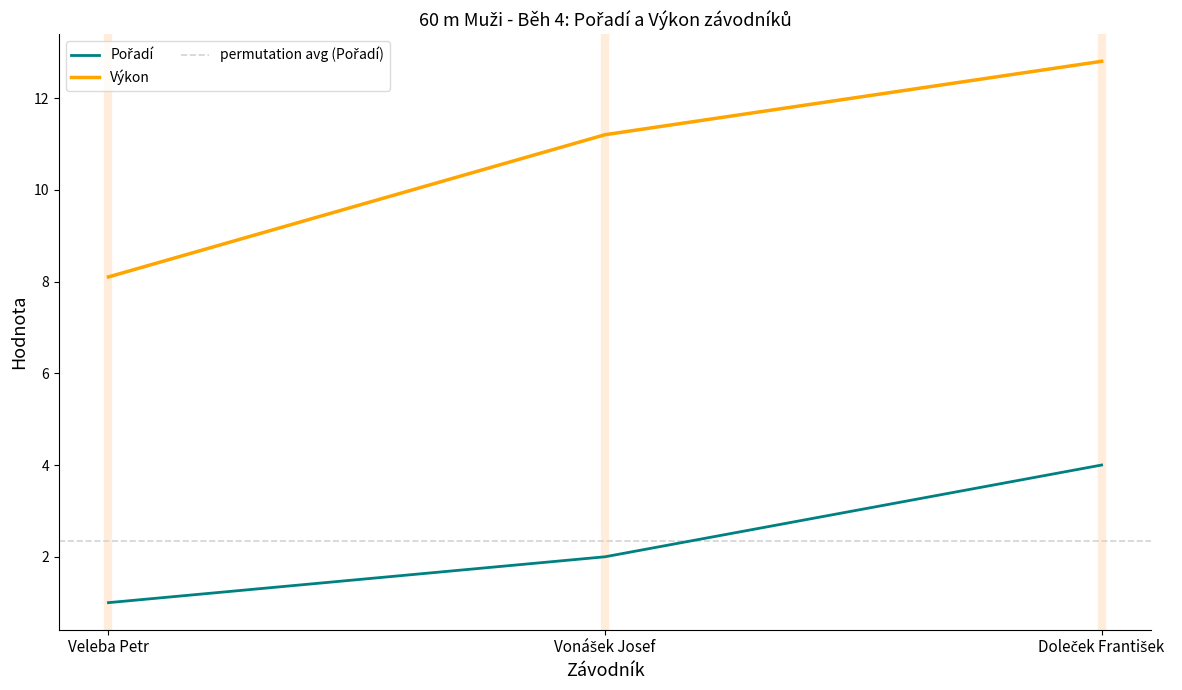

What is the total value across all series at Vonášek Josef?

13.2